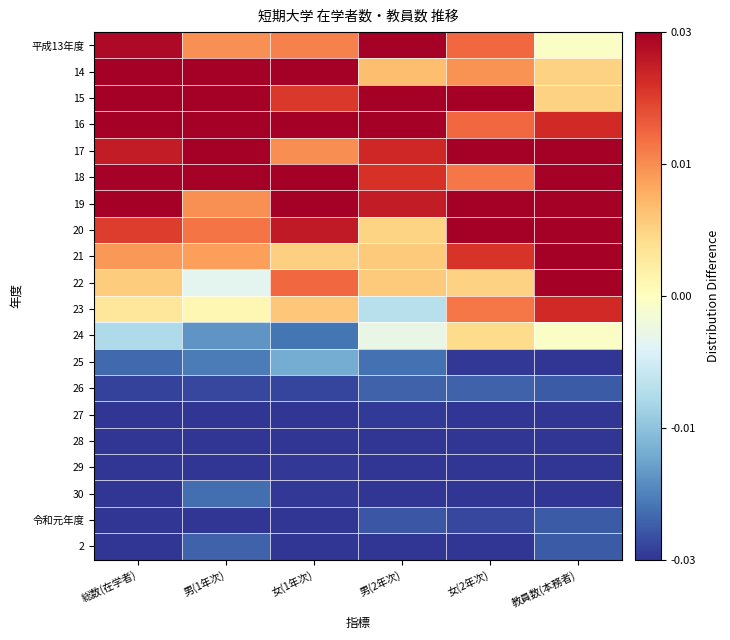

How many distinct data groups are displayed?

20